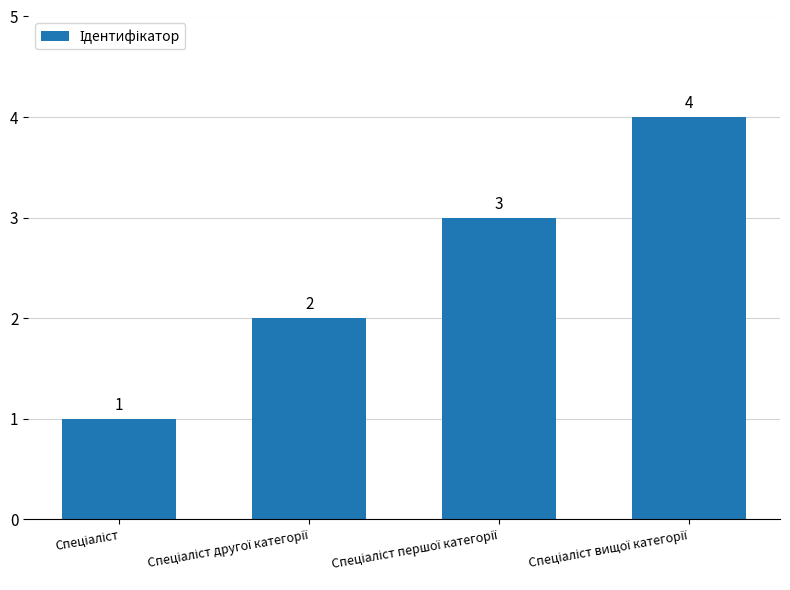

What is the sum of all values?

10